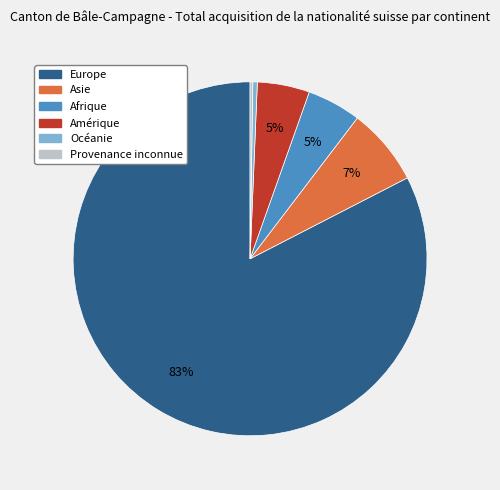

What is the largest slice in the pie chart?

Europe